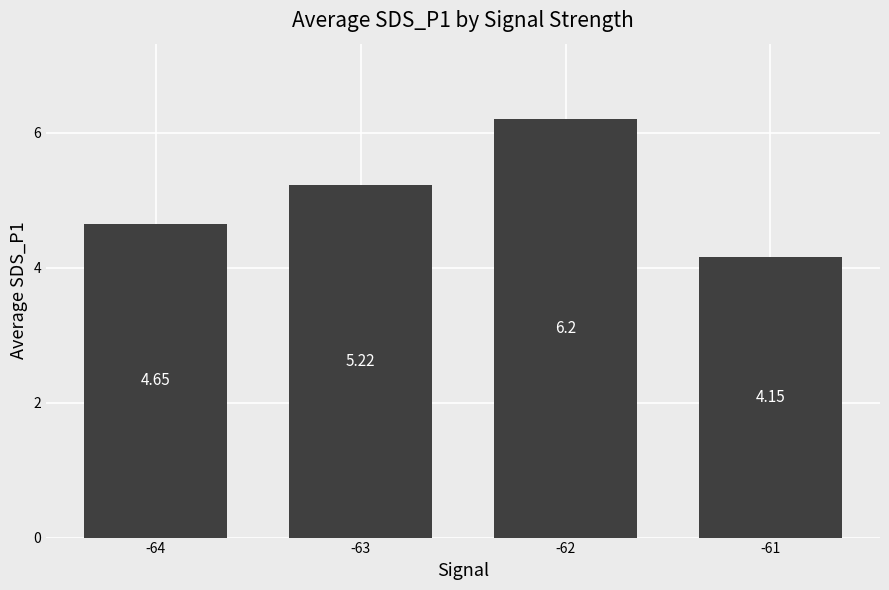

List the labels in order of value, largest first.

-62, -63, -64, -61